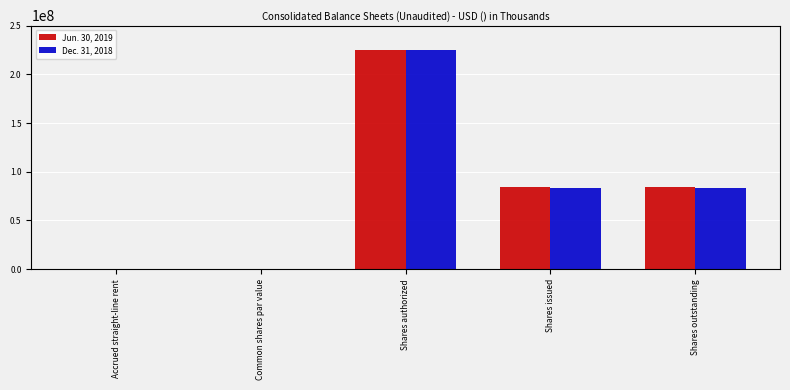

What are all the series names shown in the legend?

Jun. 30, 2019, Dec. 31, 2018